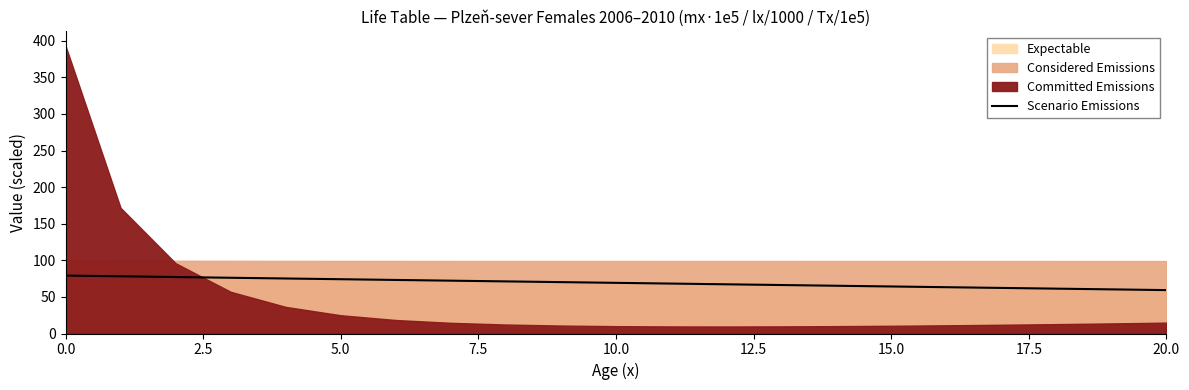

Reading left to right, what are all the values shown in this chart?

79.2	78.2	77.2	76.2	75.2	74.2	73.2	72.2	71.2	70.2	69.2	68.2	67.3	66.3	65.3	64.3	63.3	62.3	61.3	60.3	59.3